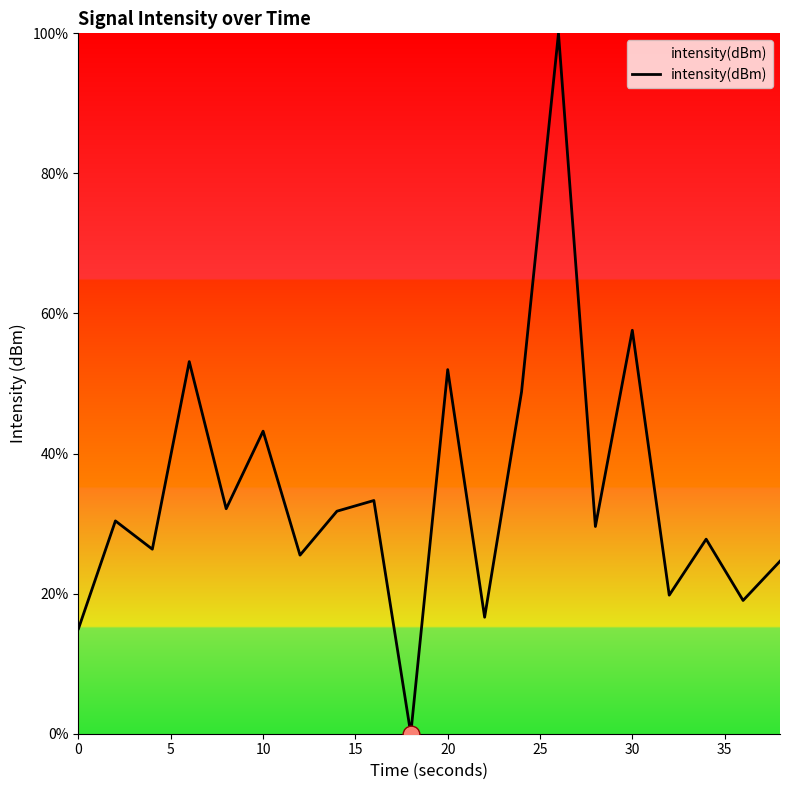

What is the maximum value shown in the chart?

100.0